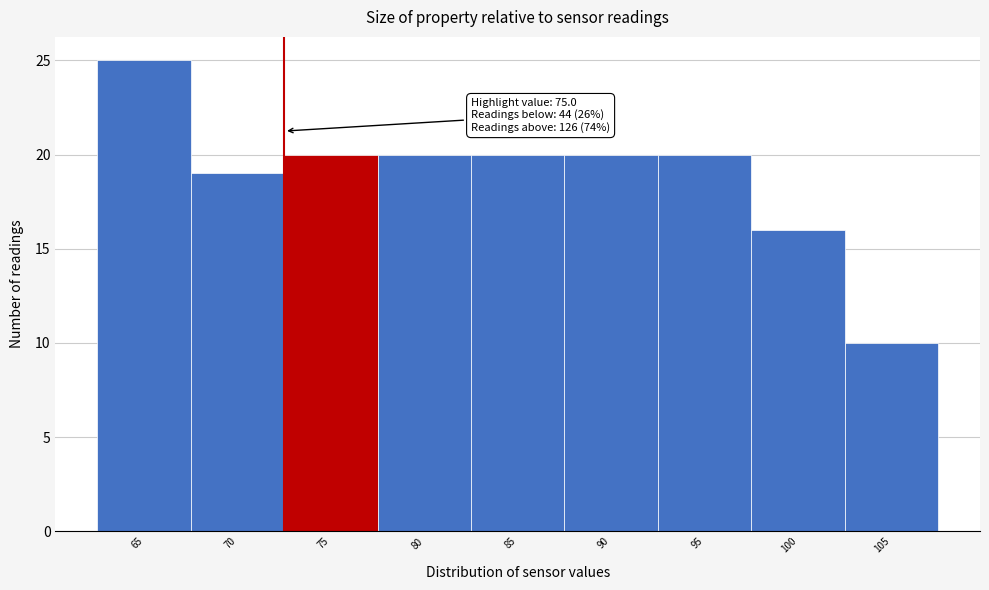

Reading left to right, what are all the values shown in this chart?

65=25	70=19	75=20	80=20	85=20	90=20	95=20	100=16	105=10